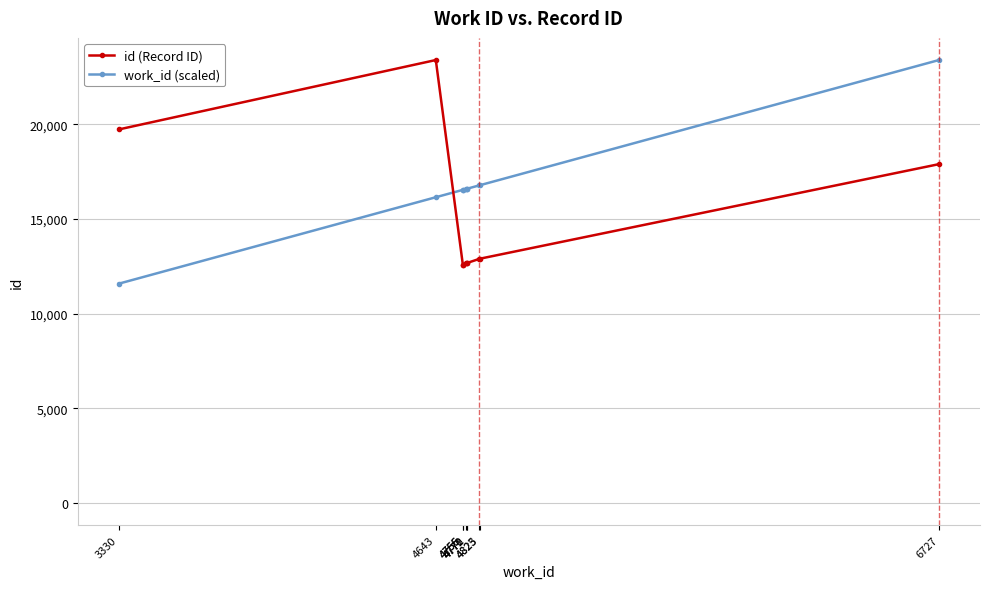

What is the difference between the id (Record ID) values at 4823 and 4825?

9.0